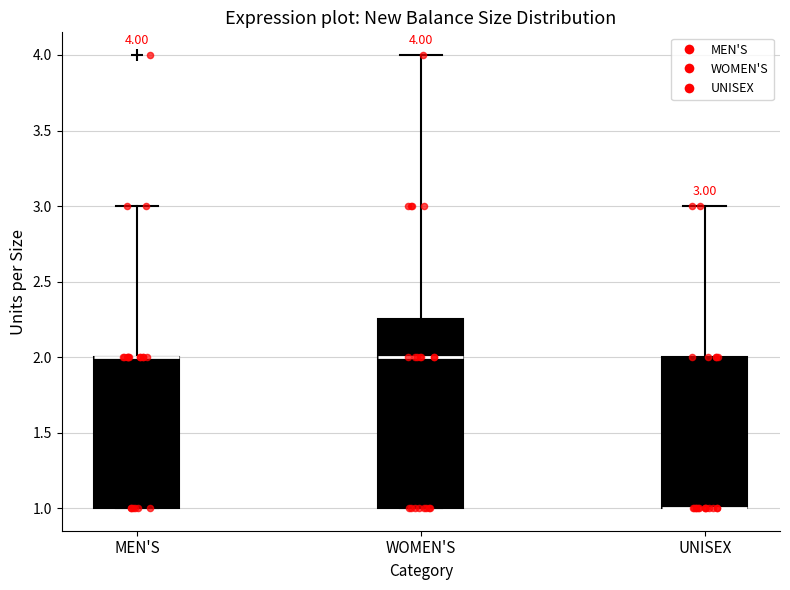

Which box is the tallest, from its lower edge to its upper edge?

WOMEN'S